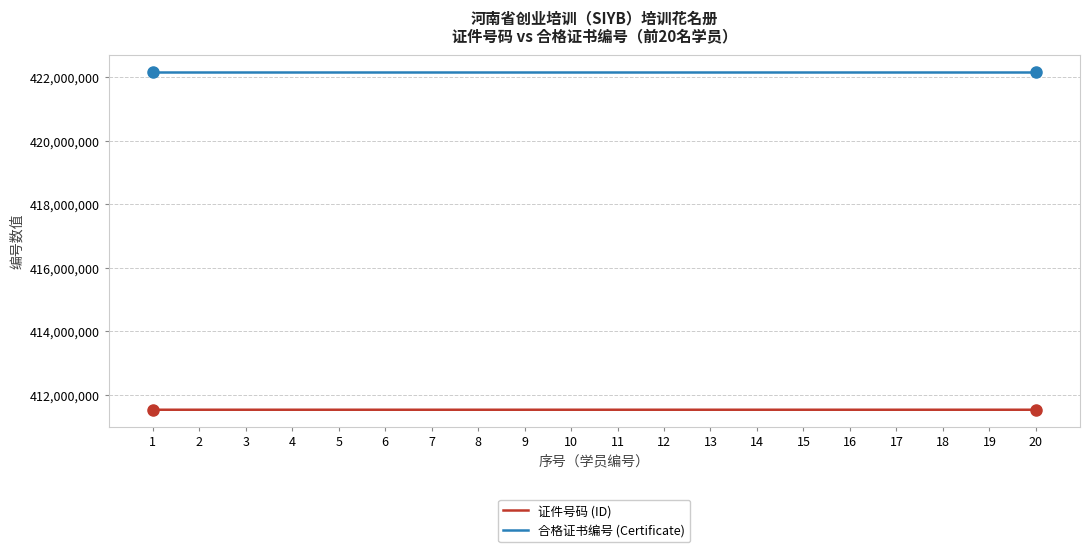

At how many categories does at least one series exceed 420792347?

20